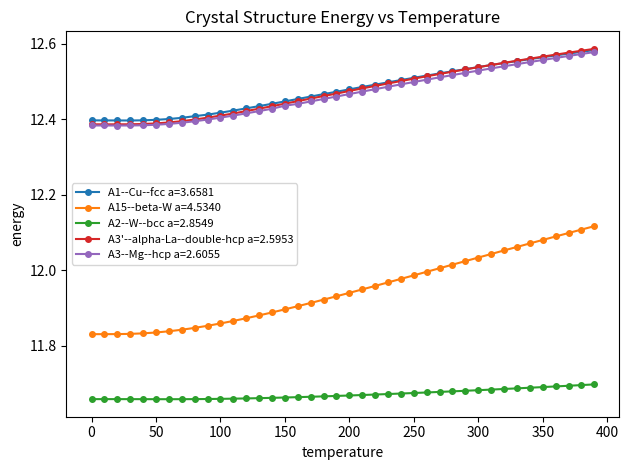

Is this an area chart (filled region under the line)?

No